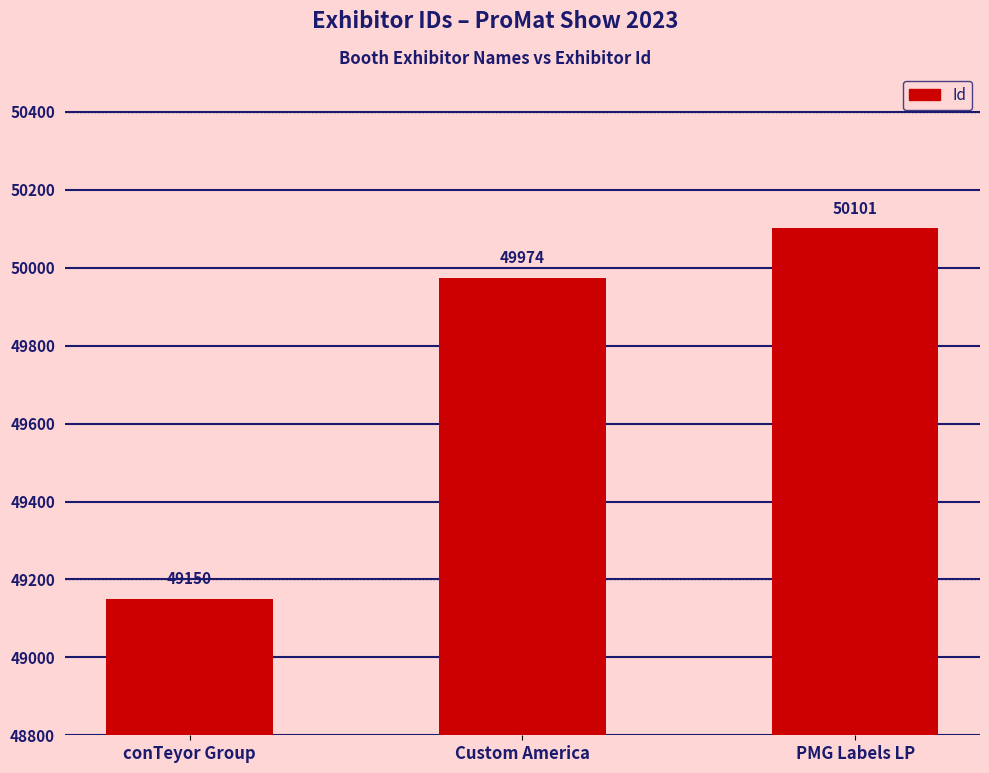

Which label corresponds to the largest value in the chart?

PMG Labels LP